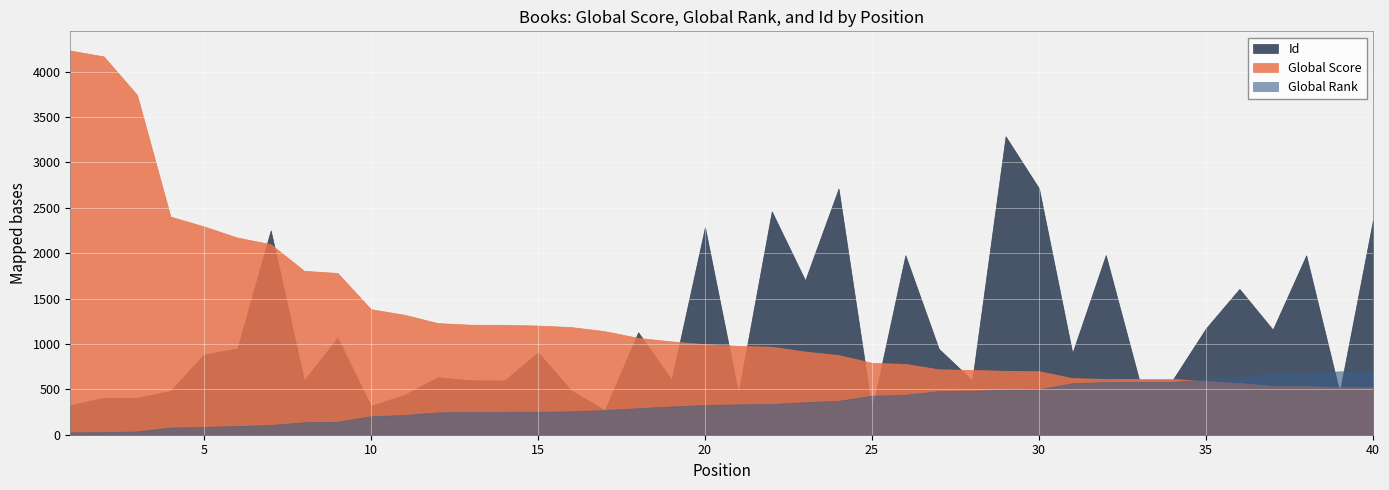

What are all the series names shown in the legend?

Id, Global Score, Global Rank